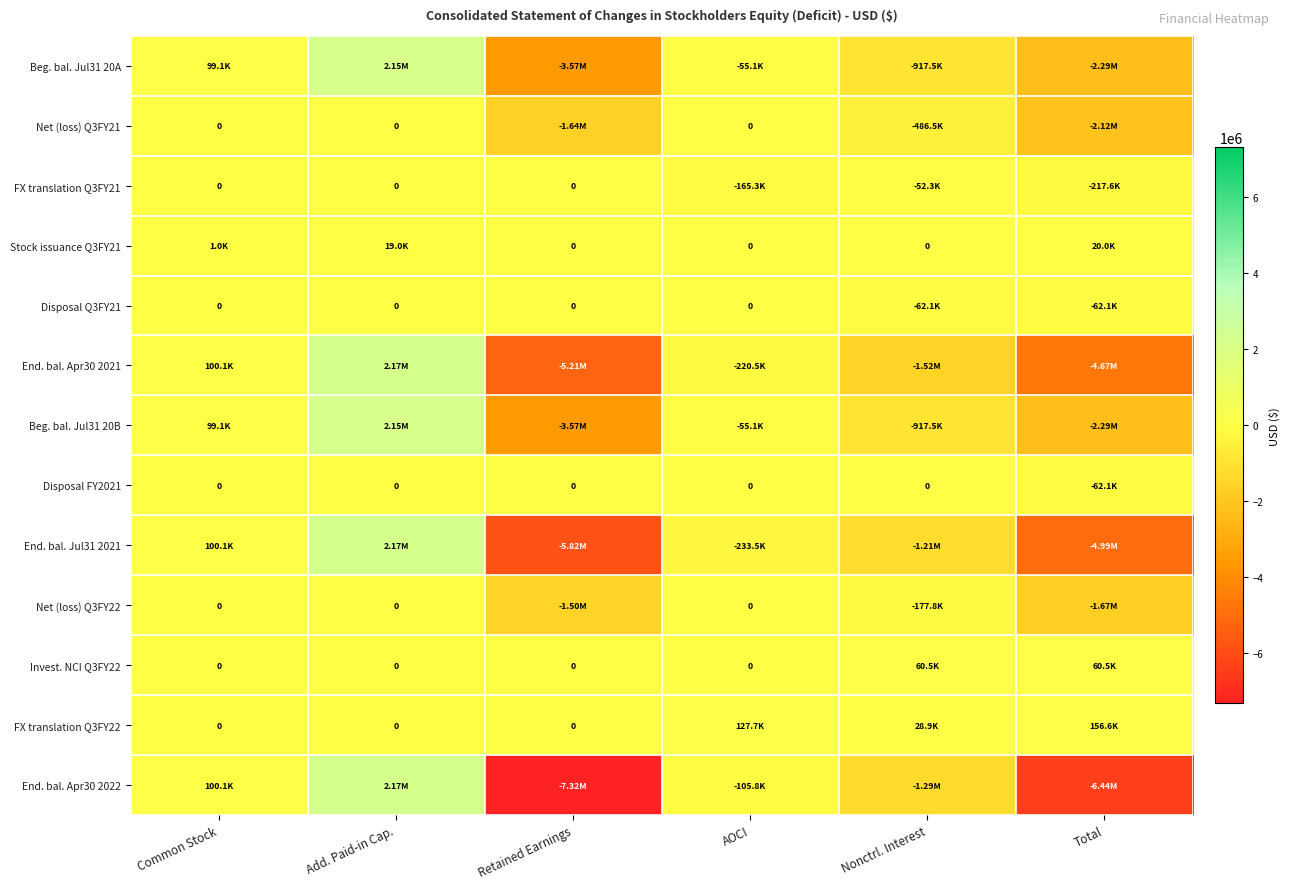

The value of Disposal FY2021 at Common Stock is 0. True or false?

True